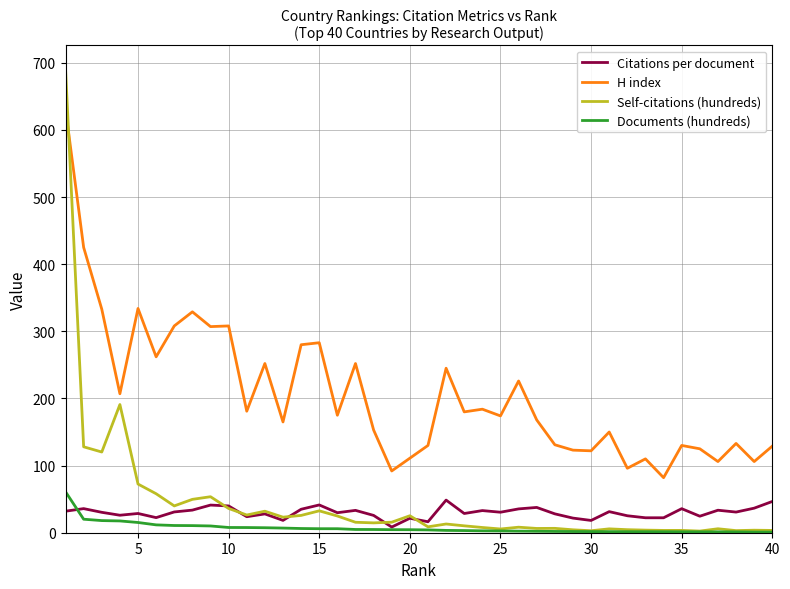

Which series has the largest range (max minus min)?

Self-citations (hundreds)